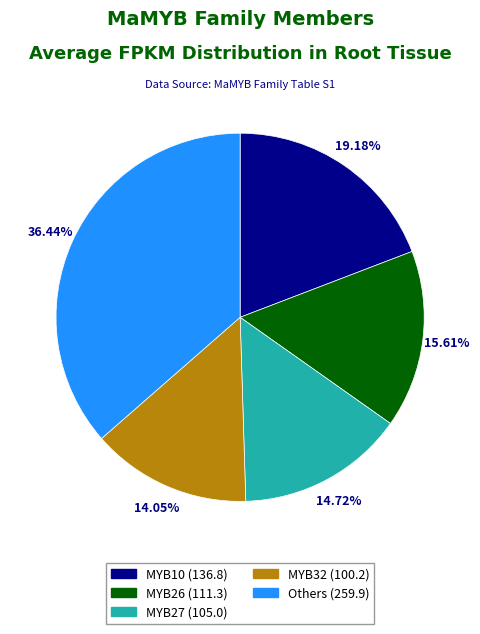

Does any single category account for the majority?

No